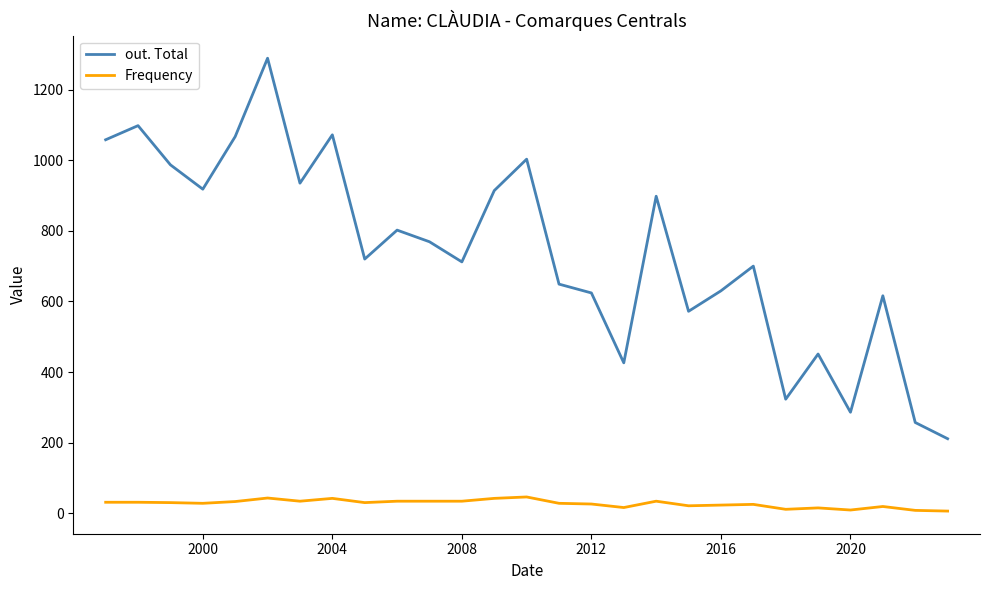

Rank the series by their maximum value, from lowest to highest.

Frequency, out. Total